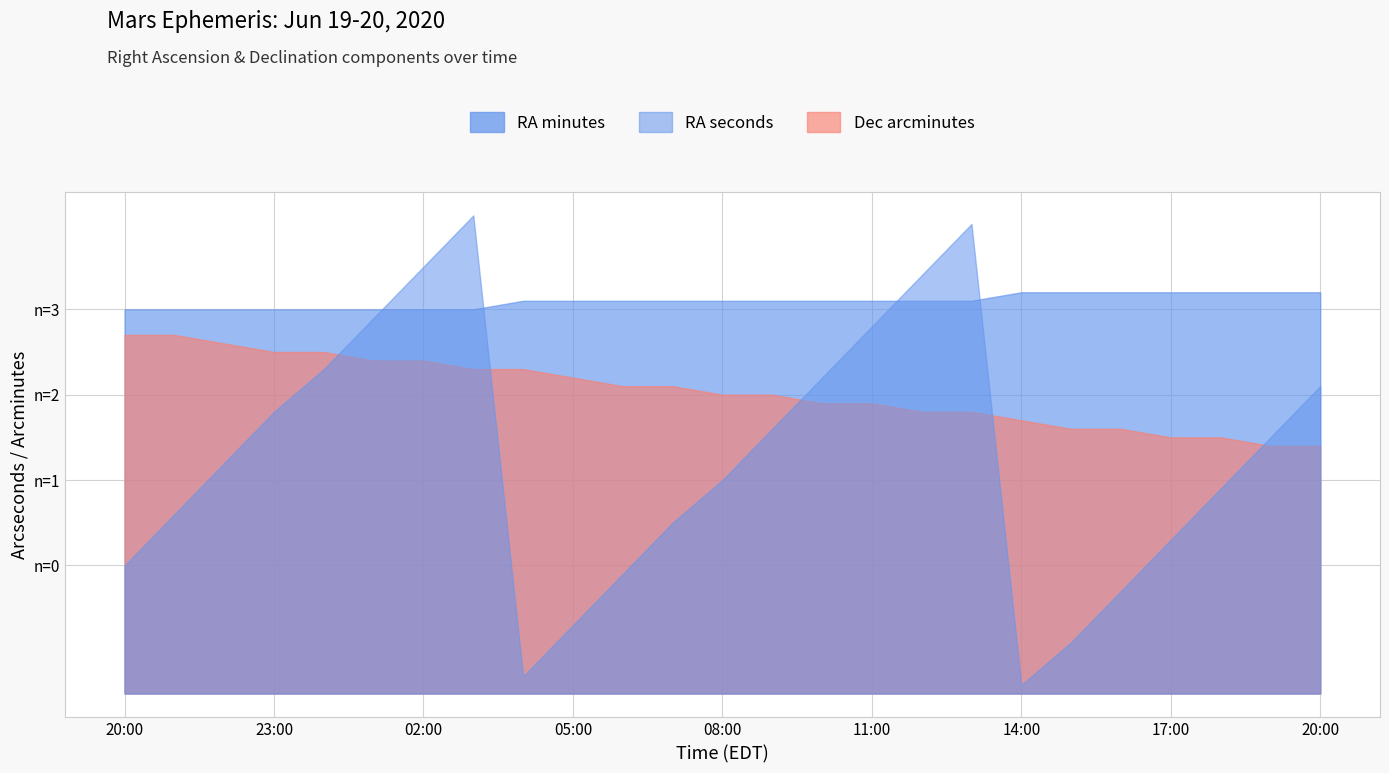

Is it true that RA_sec equals 54 at 00:00?

False